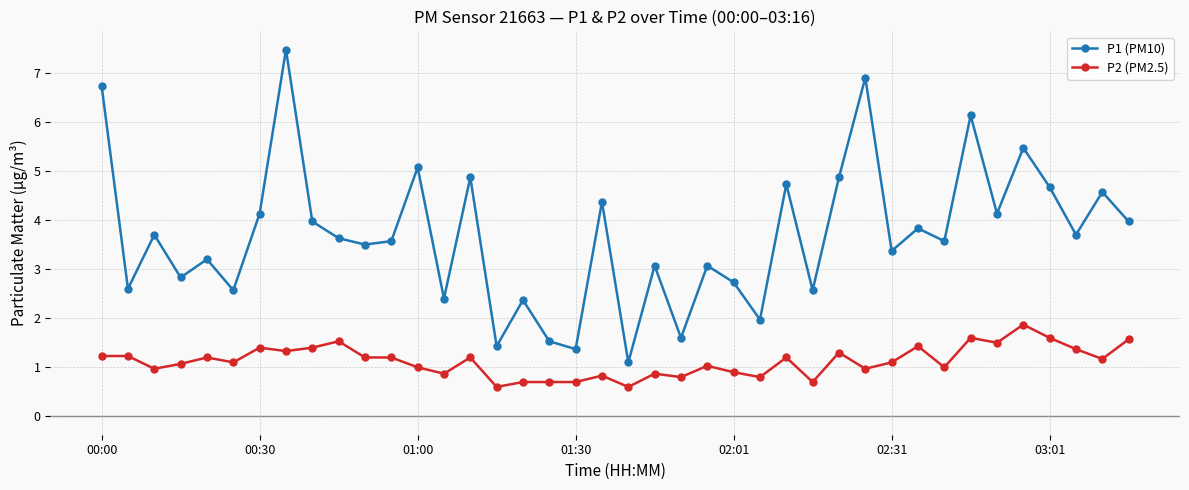

What is the greatest value displayed?

7.5